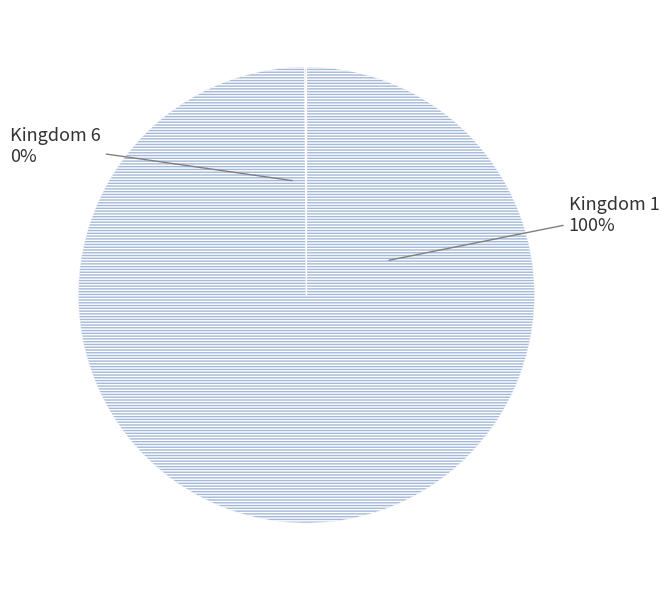

Which slice is the largest?

1